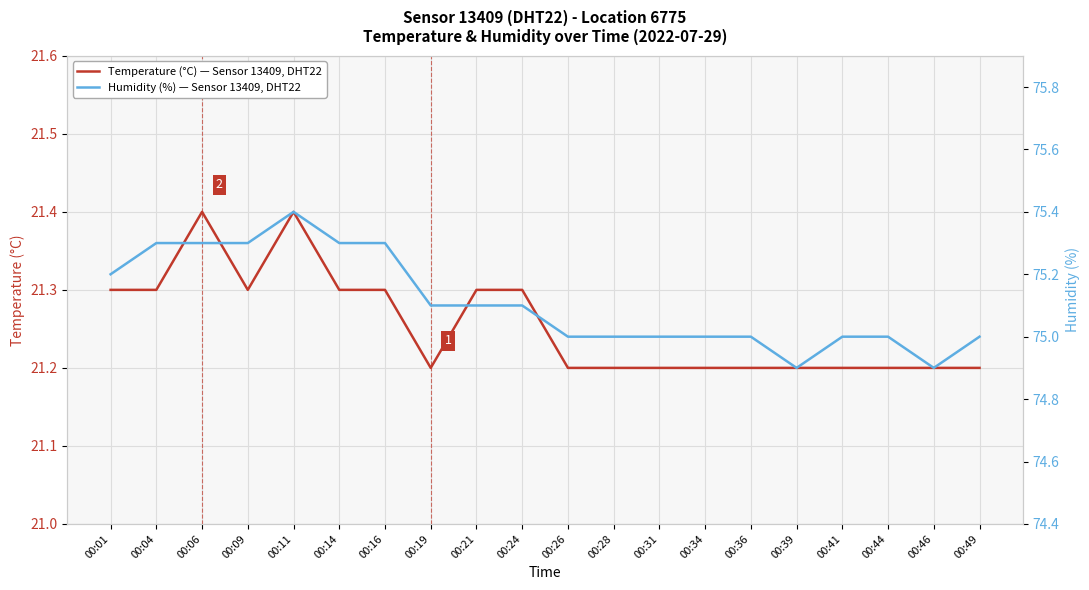

Does the chart display data point markers on the line(s)?

No